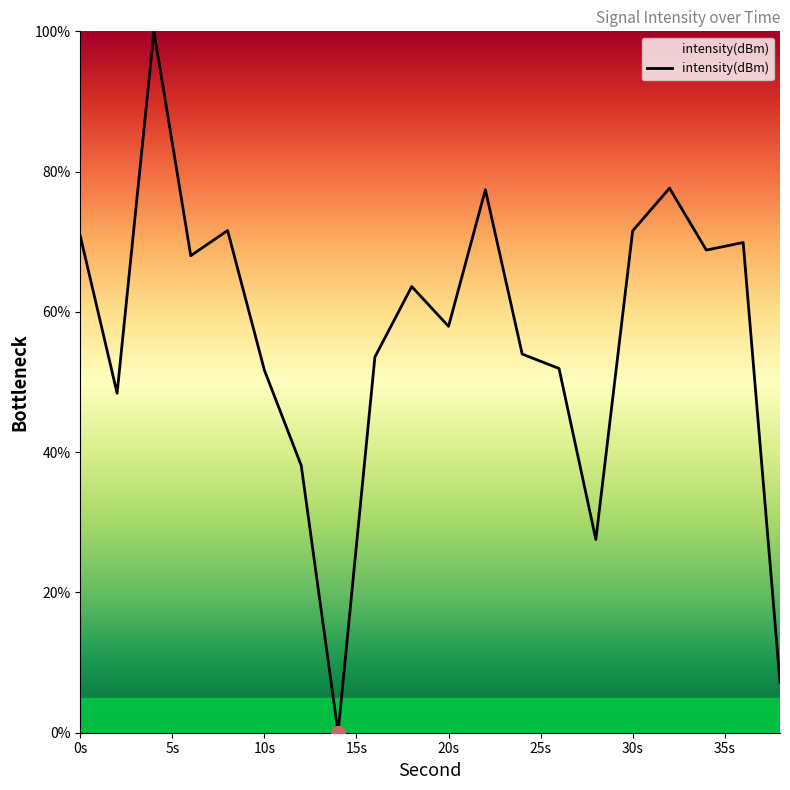

What is the difference between the maximum and minimum values?

100.0